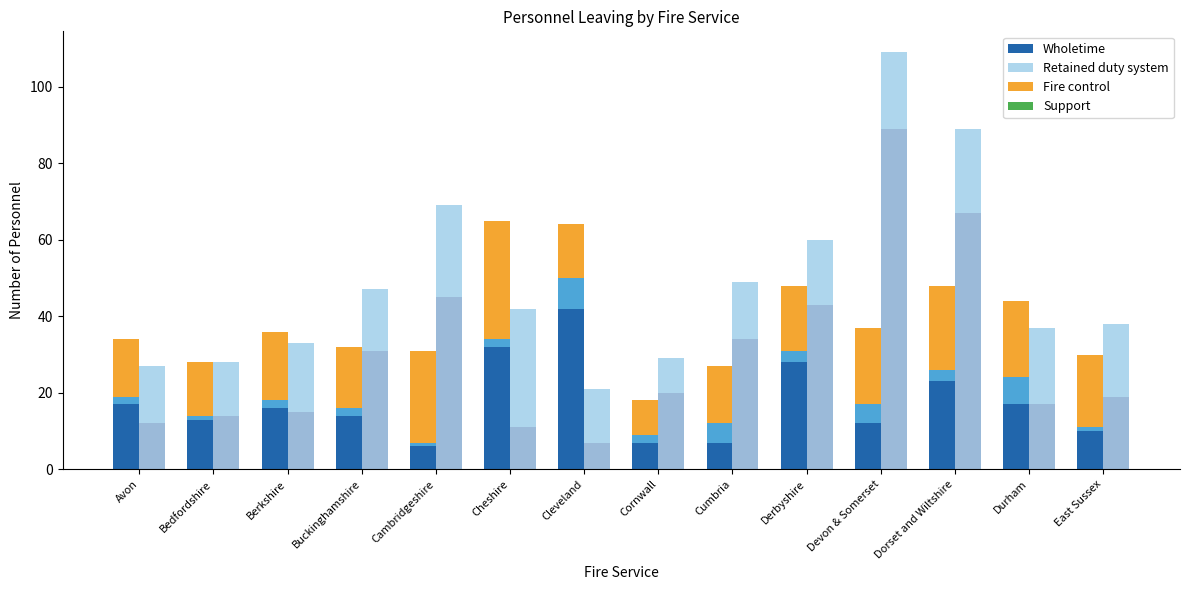

What position from the left is Cheshire?

6